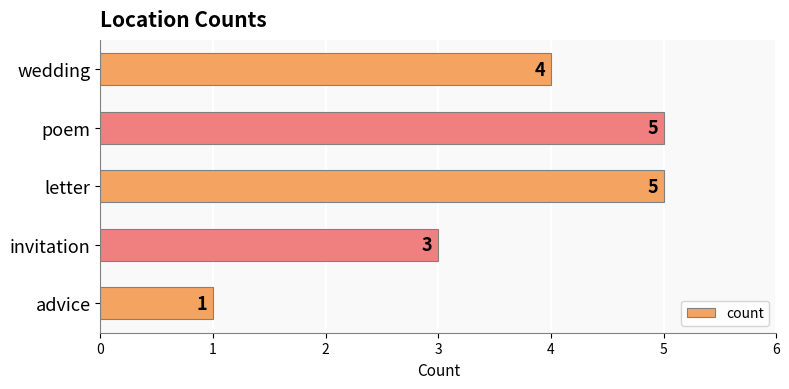

The chart shows a value of 3 at invitation. True or false?

True